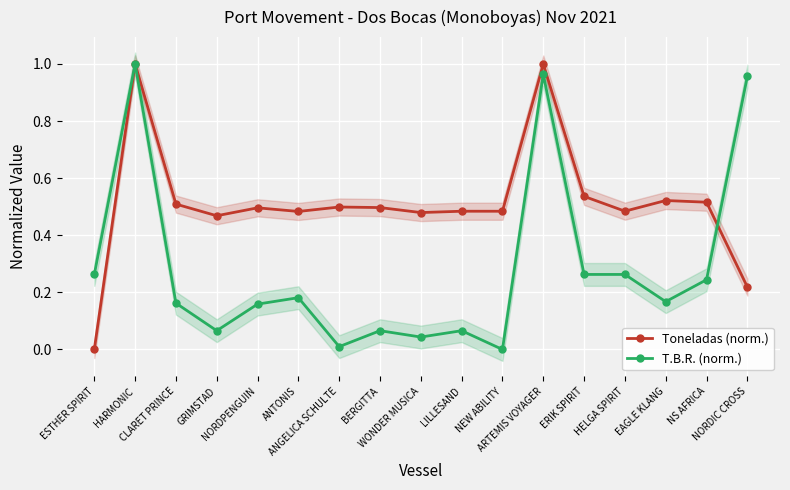

At how many categories does at least one series exceed 0?

17